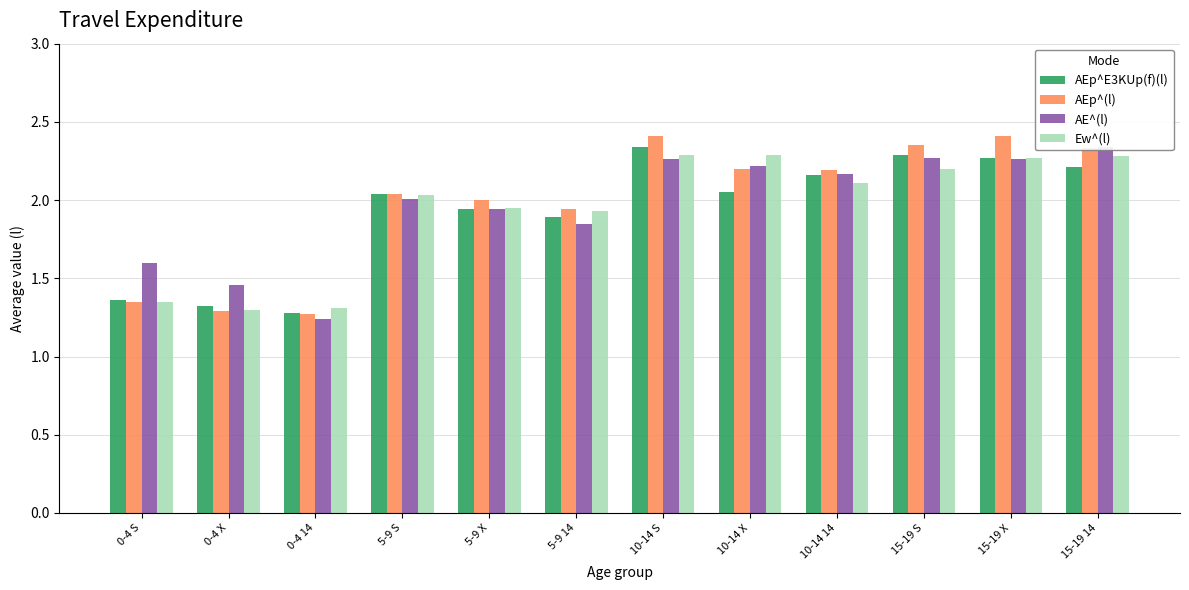

Is it true that Ew^(l) equals 1.9 at 5-9 X?

True